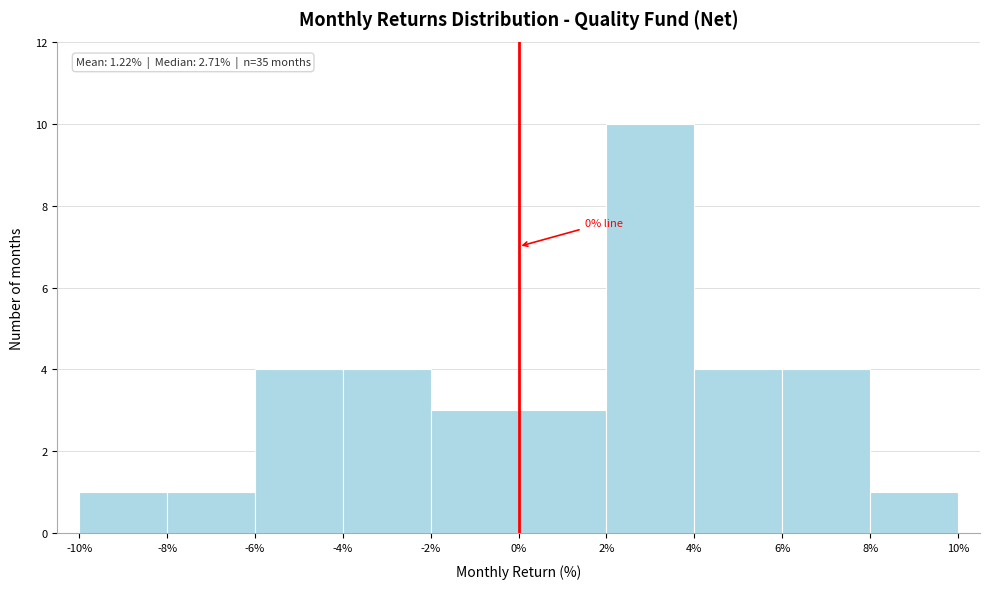

Over which range of the x-axis is the bar tallest?

2% to 4%